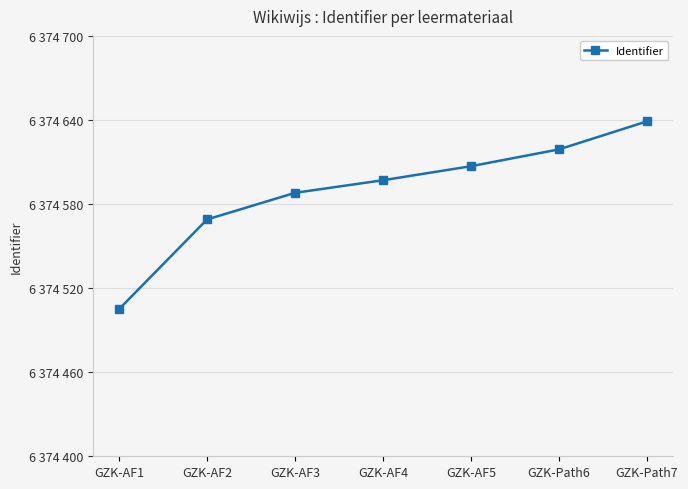

Which label corresponds to the smallest value in the chart?

GZK-AF1